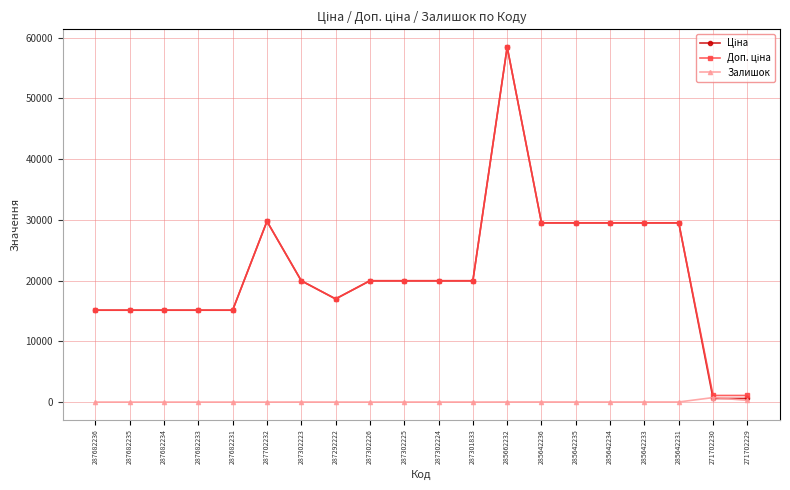

Which category has the highest value across all series?

285662232